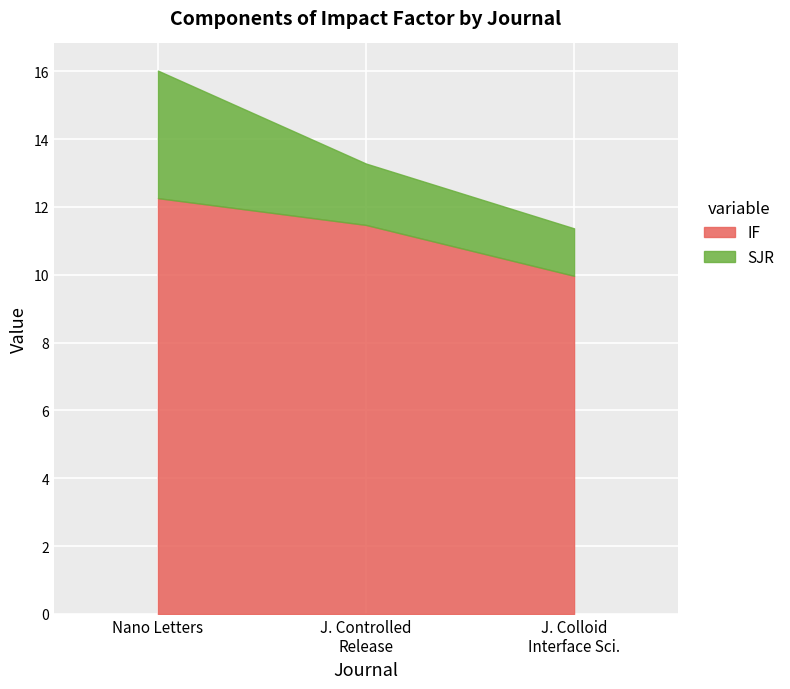

Which series has the widest spread of values?

SJR